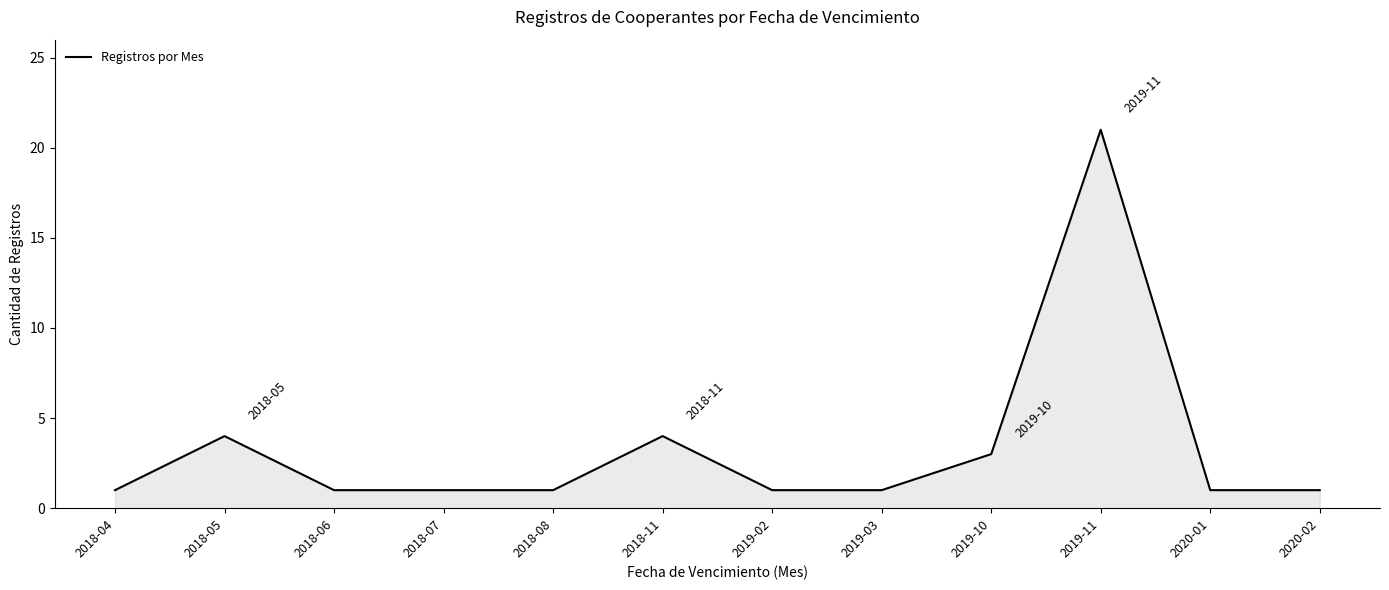

Where is the first local maximum?

2018-05